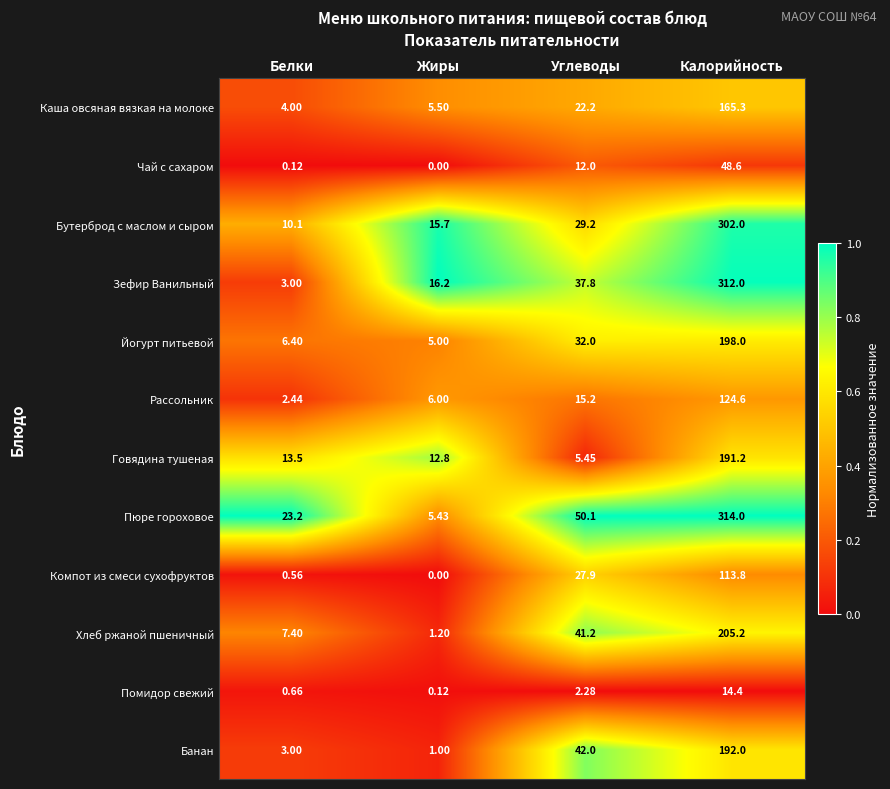

Which series changed the most between Белки and Калорийность?

Зефир Ванильный